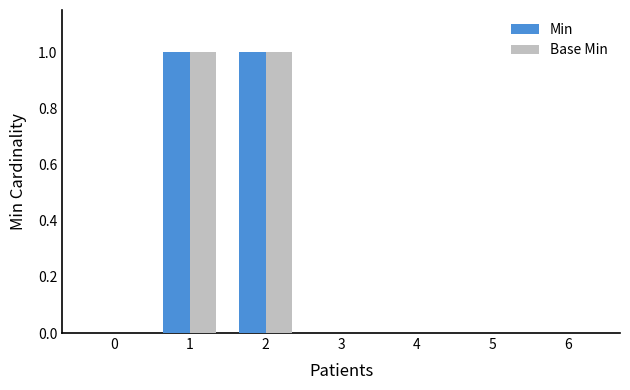

How many groups of bars are there?

7